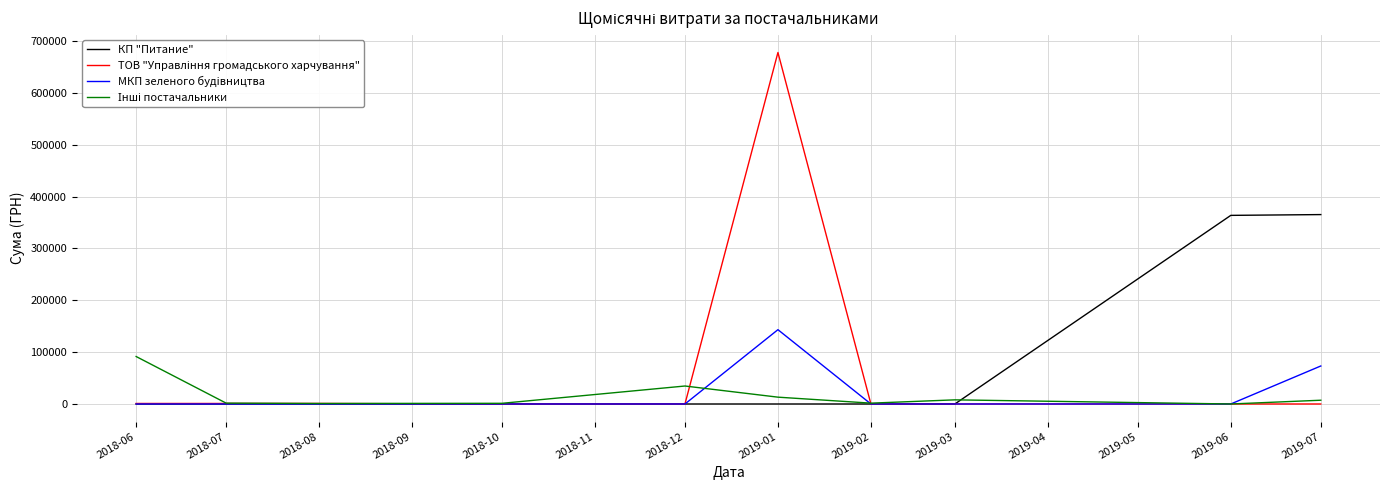

The value of КП "Питание" at 2019-03 is 193967.6. True or false?

False